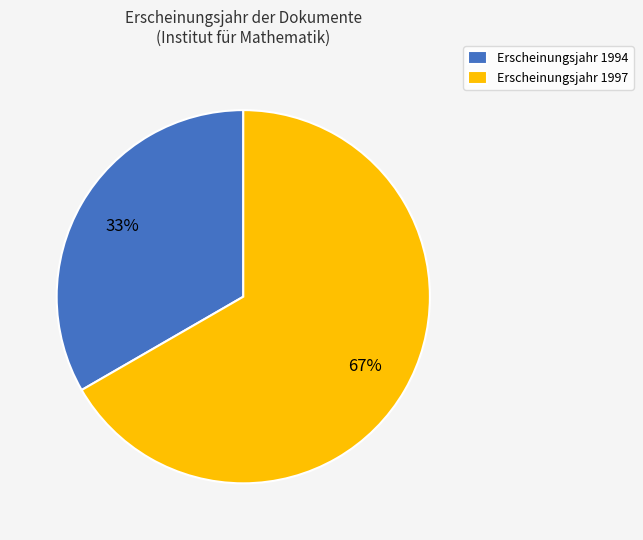

Is it true that Erscheinungsjahr 1994 is 33% of the pie?

True